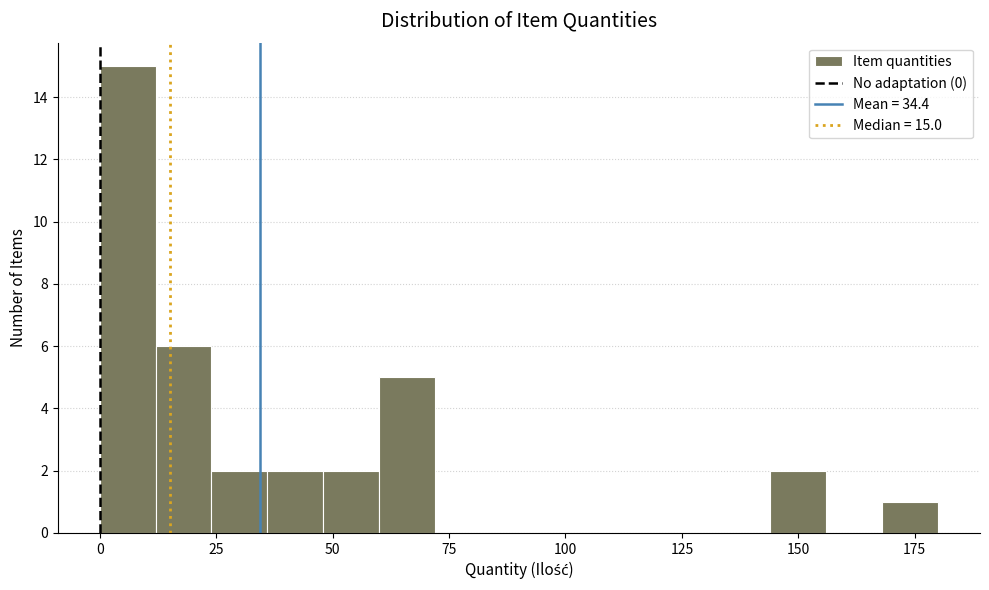

Around what value on the x-axis is the tallest bar? Give the approximate position of its centre, as read against the axis.

5